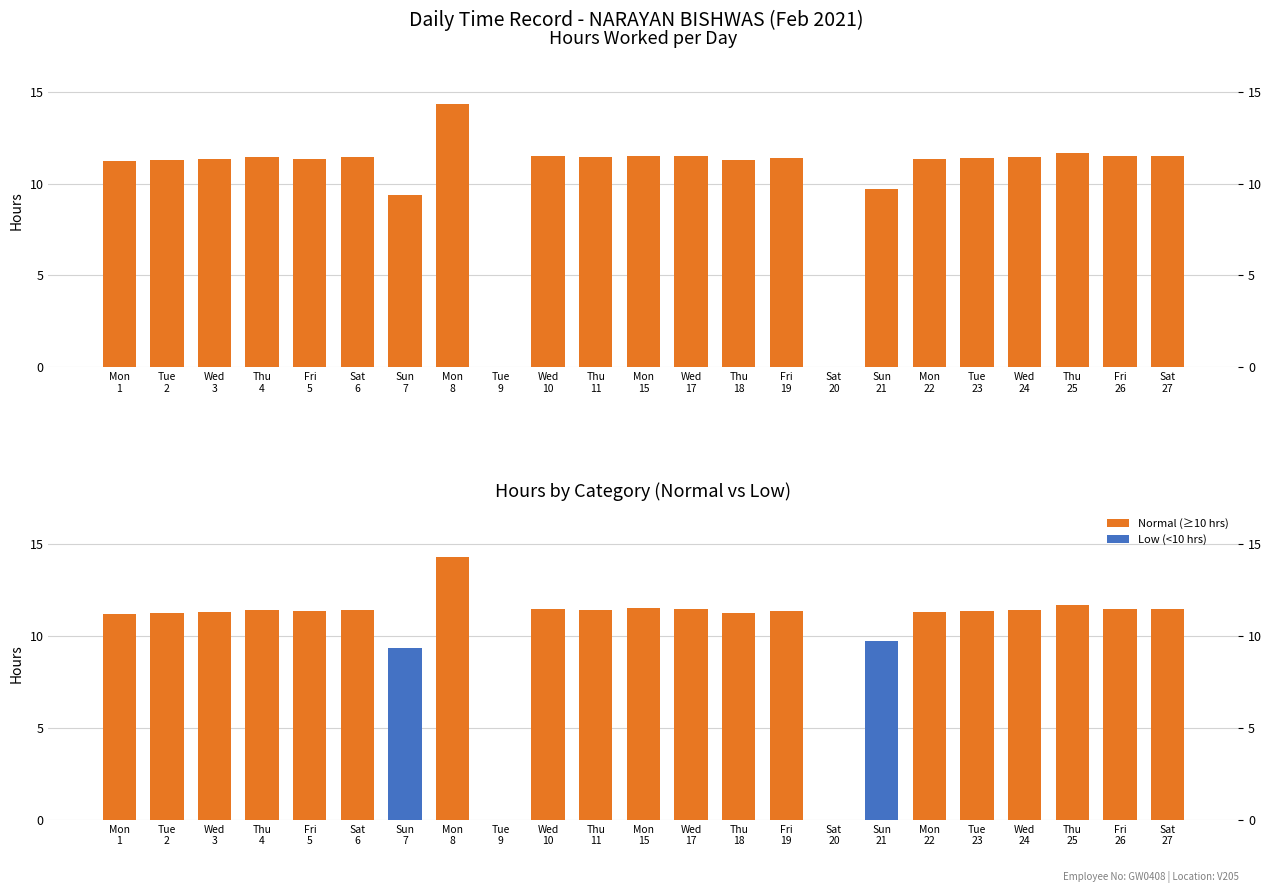

Does the chart contain stacked bars?

No